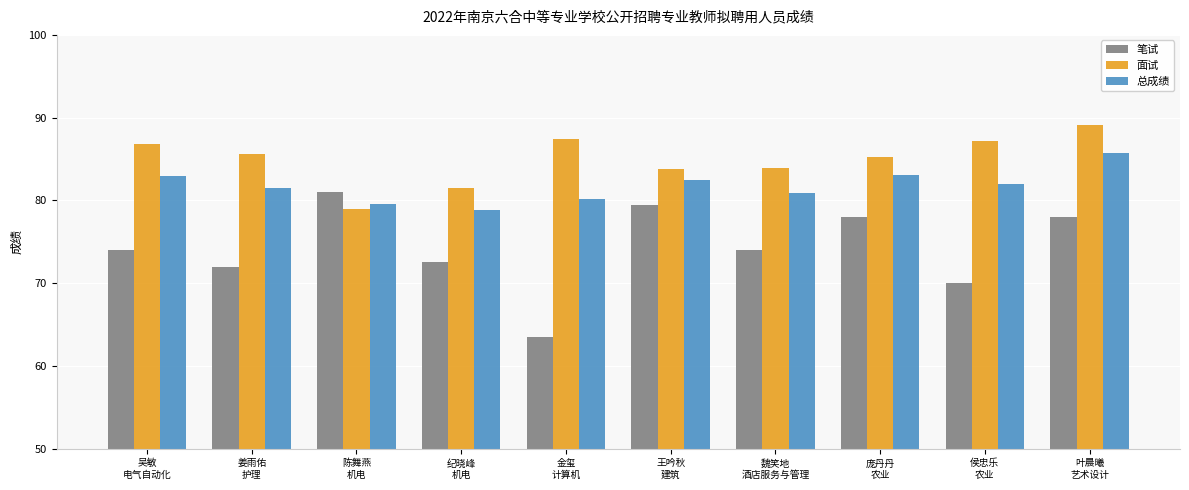

Is it true that 笔试 equals 74.0 at 魏笑地
酒店服务与管理?

True